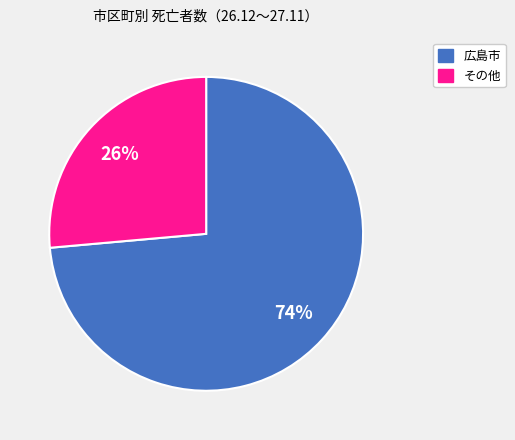

Does any single category account for the majority?

Yes